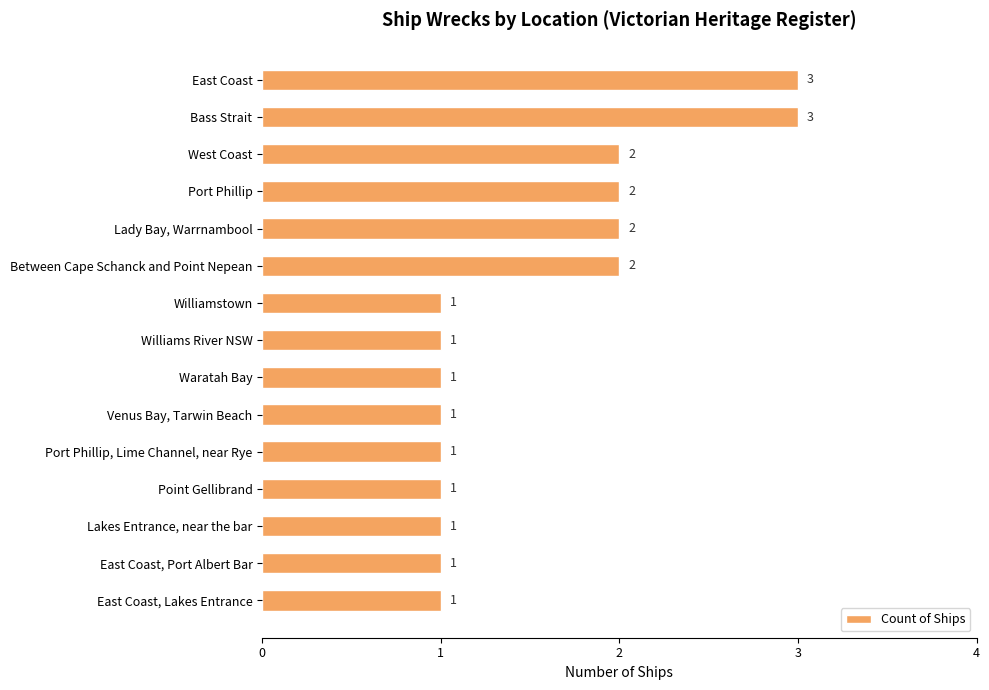

What is the greatest value displayed?

3